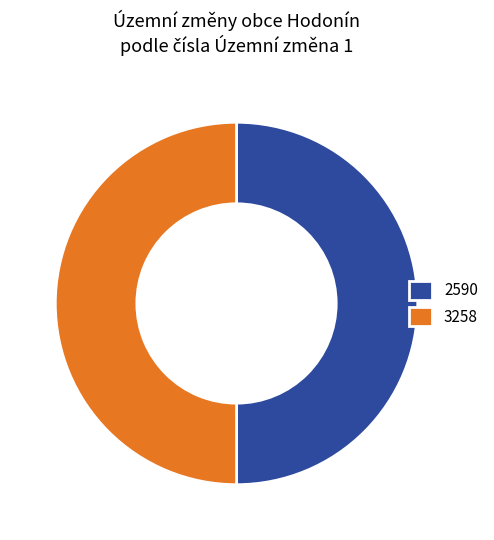

Is it true that 3258 is 50% of the pie?

True